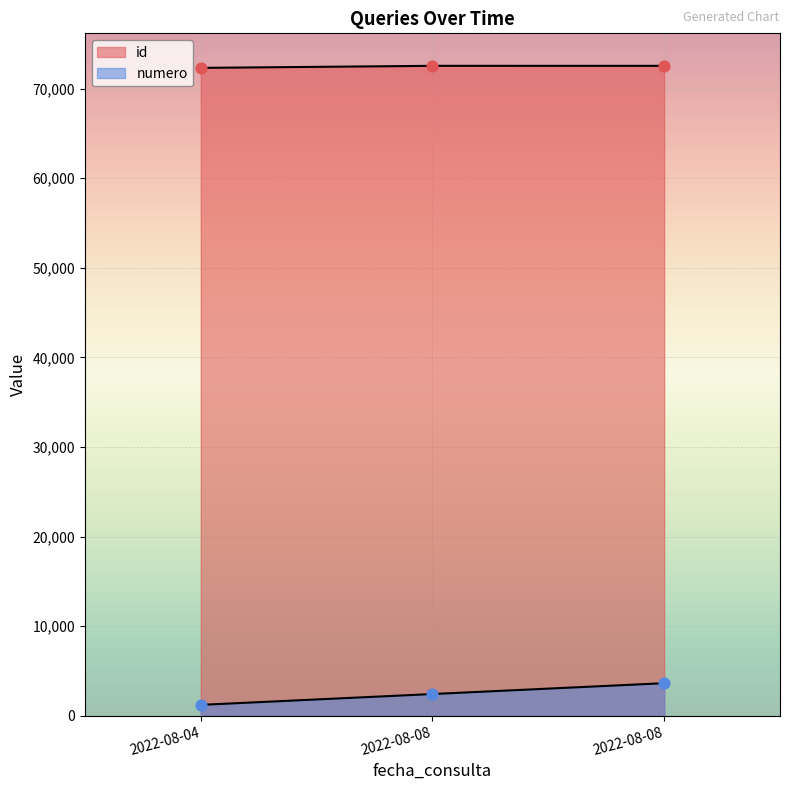

What are all the series names shown in the legend?

id, numero